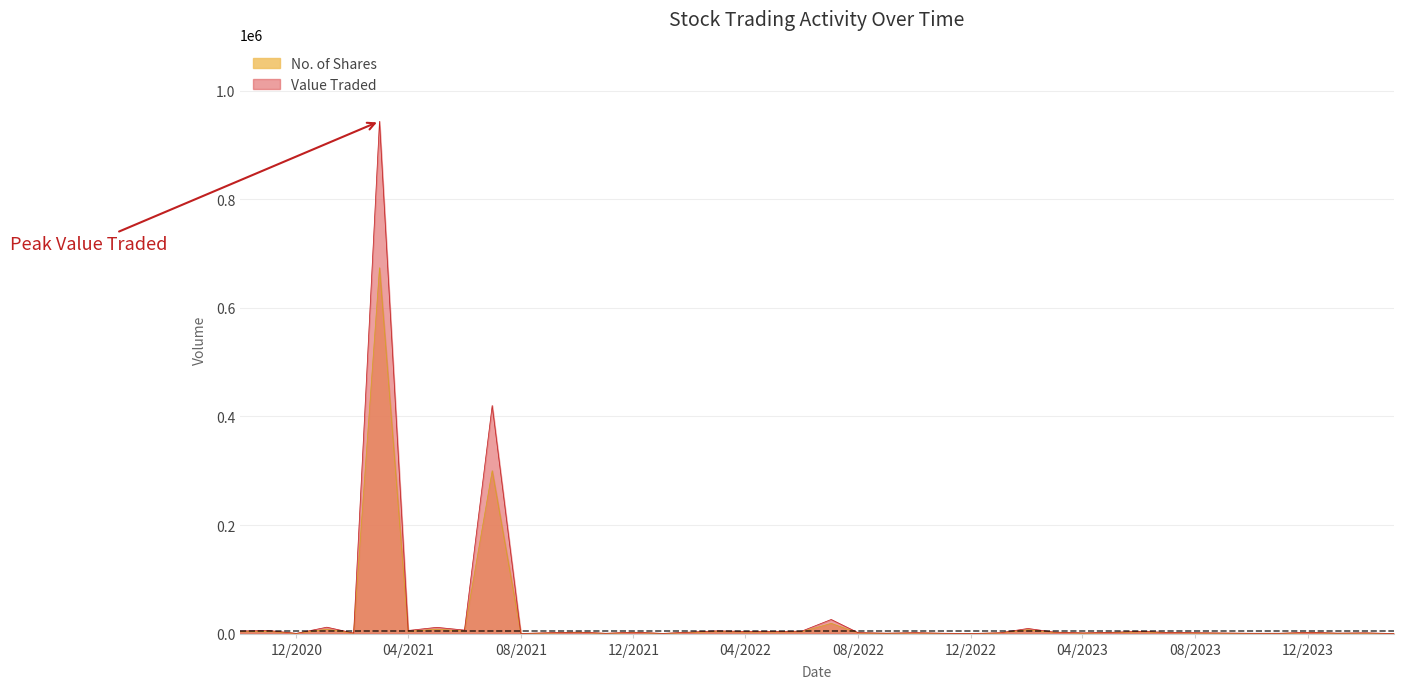

How many lines are shown in the chart?

2